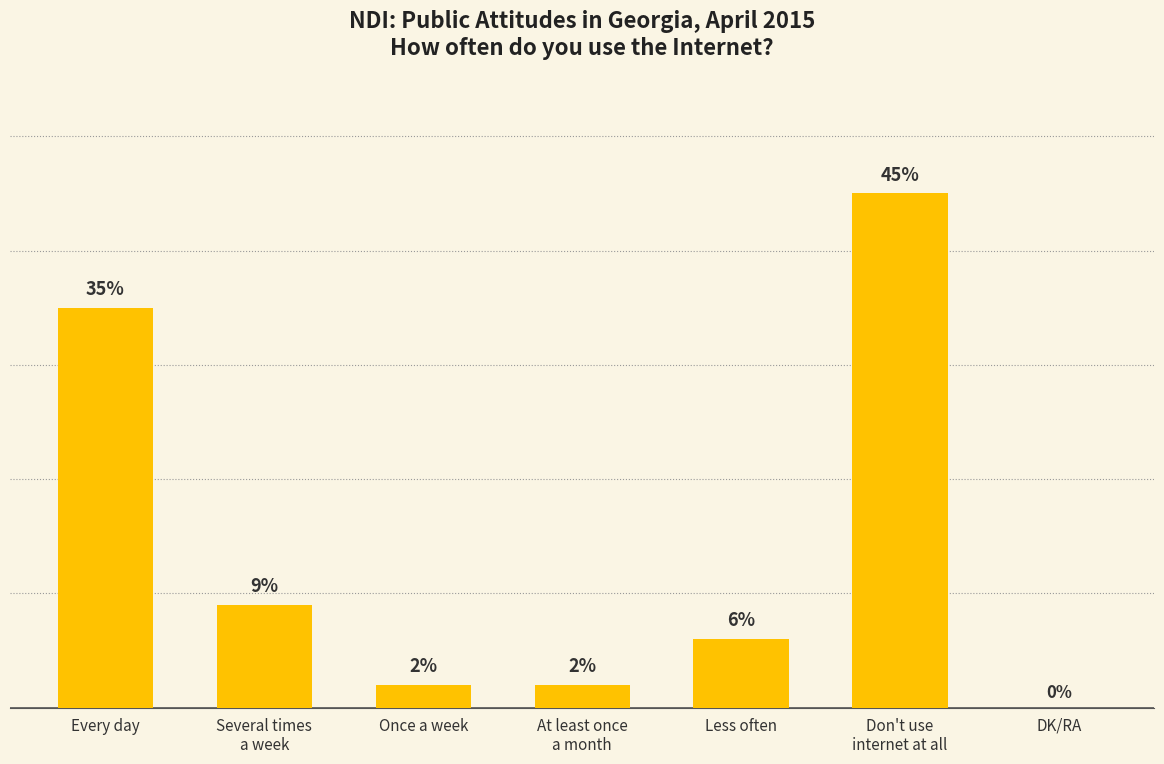

Between Once a week and DK/RA, which is larger?

Once a week